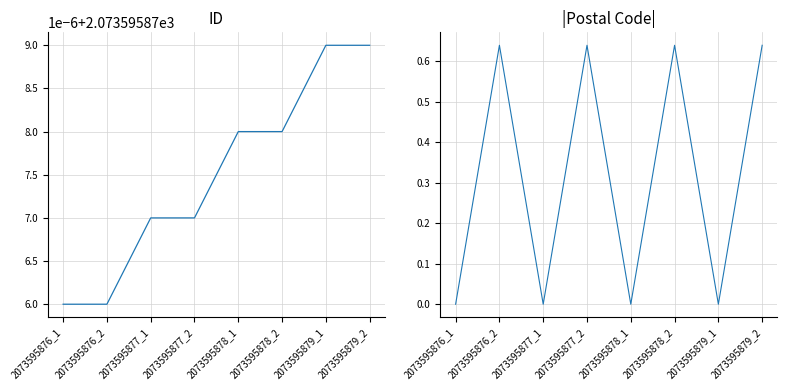

Rank the series by their maximum value, from lowest to highest.

|Postal Code|, ID